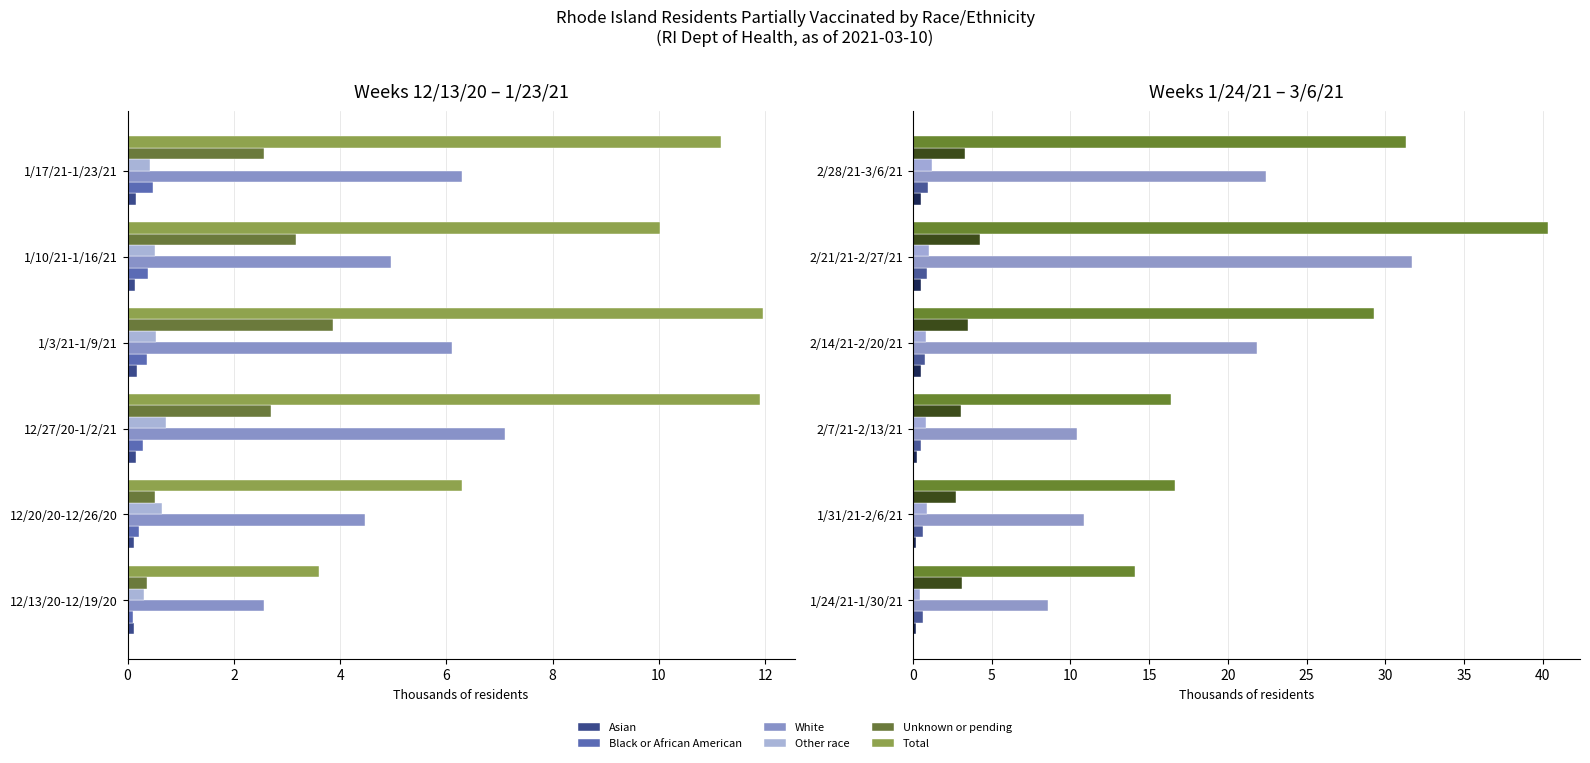

What are all the series names shown in the legend?

Asian, Black or African American, White, Other race, Unknown or pending, Total